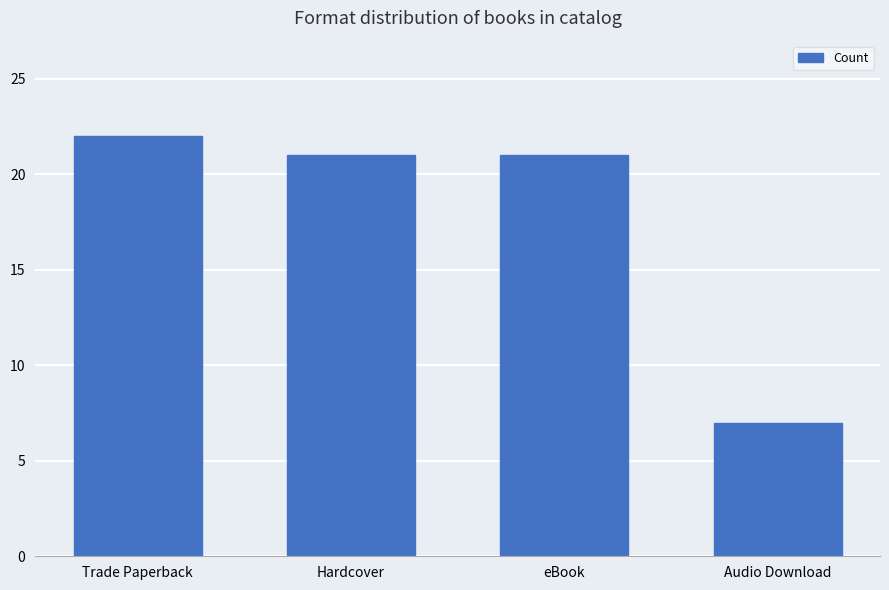

Read the value at Trade Paperback, to the nearest 10.

20